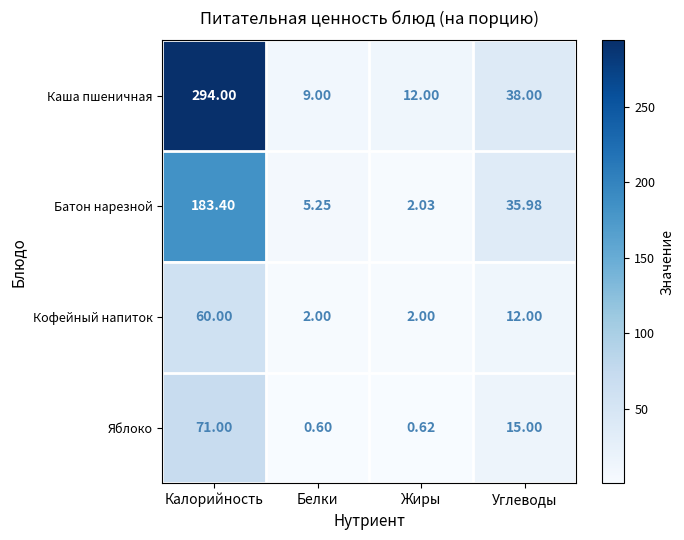

Which series changed the most between Жиры and Углеводы?

Батон нарезной